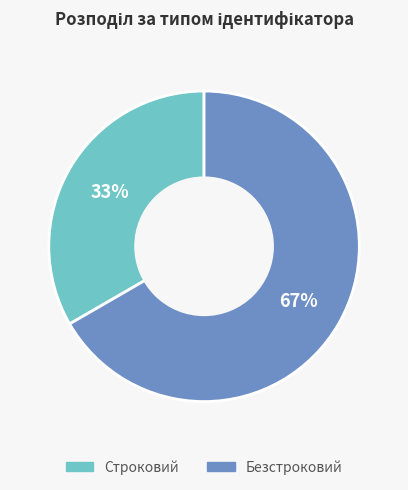

Combined, do Безстроковий and Строковий account for over 50%?

Yes